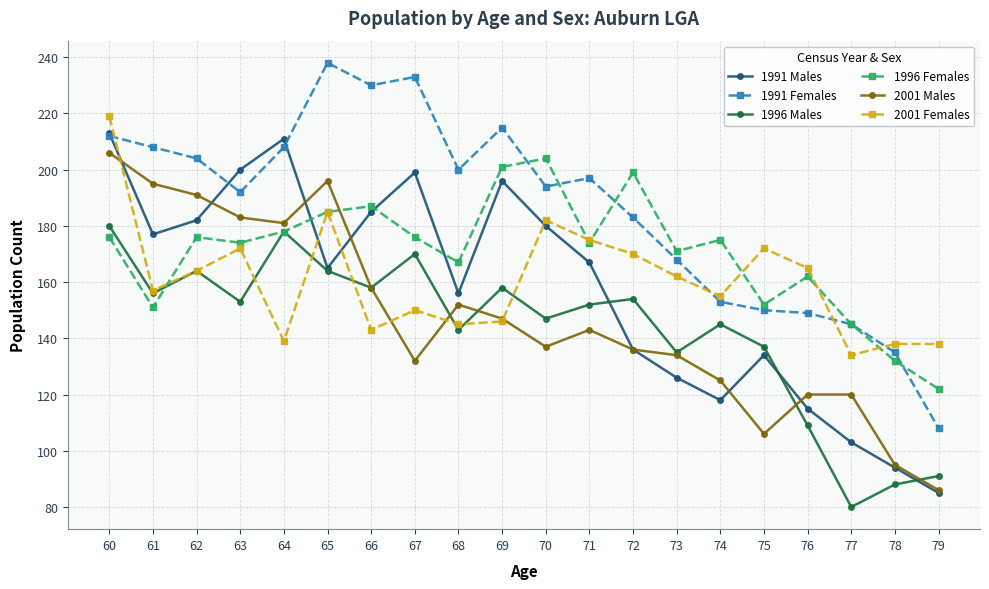

What is the average value of the 1996 Females series?

170